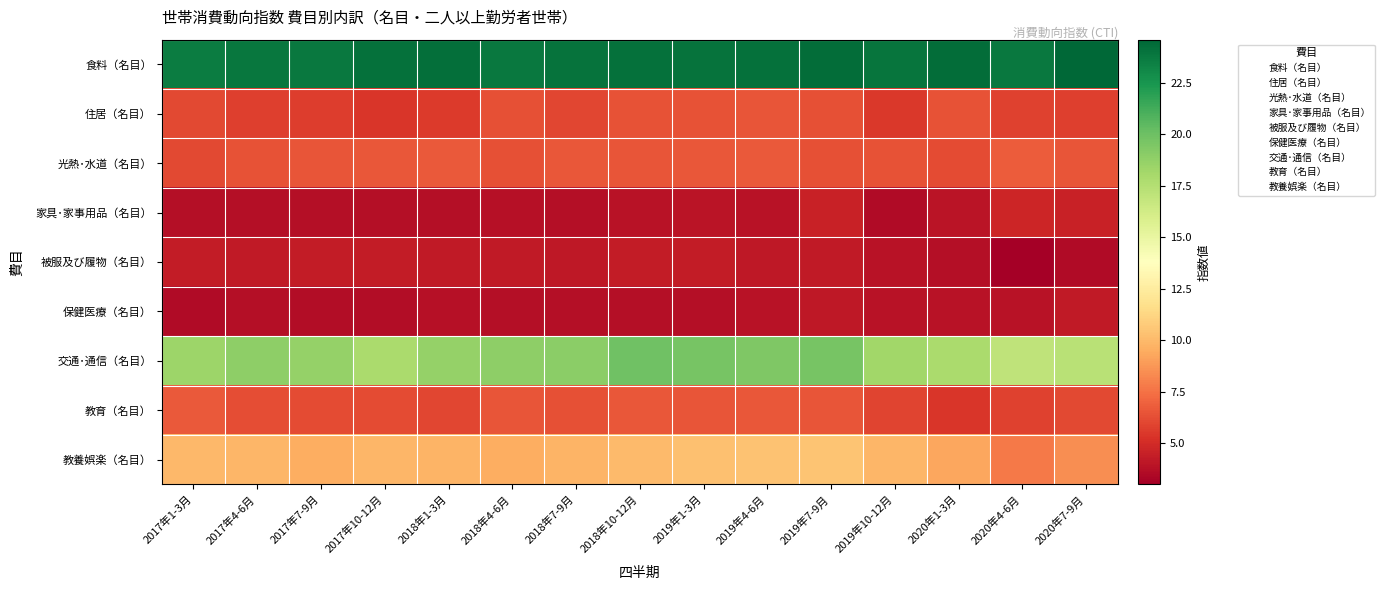

True or false: 交通･通信（名目） has a value of 2.3 at 2018年1-3月.

False